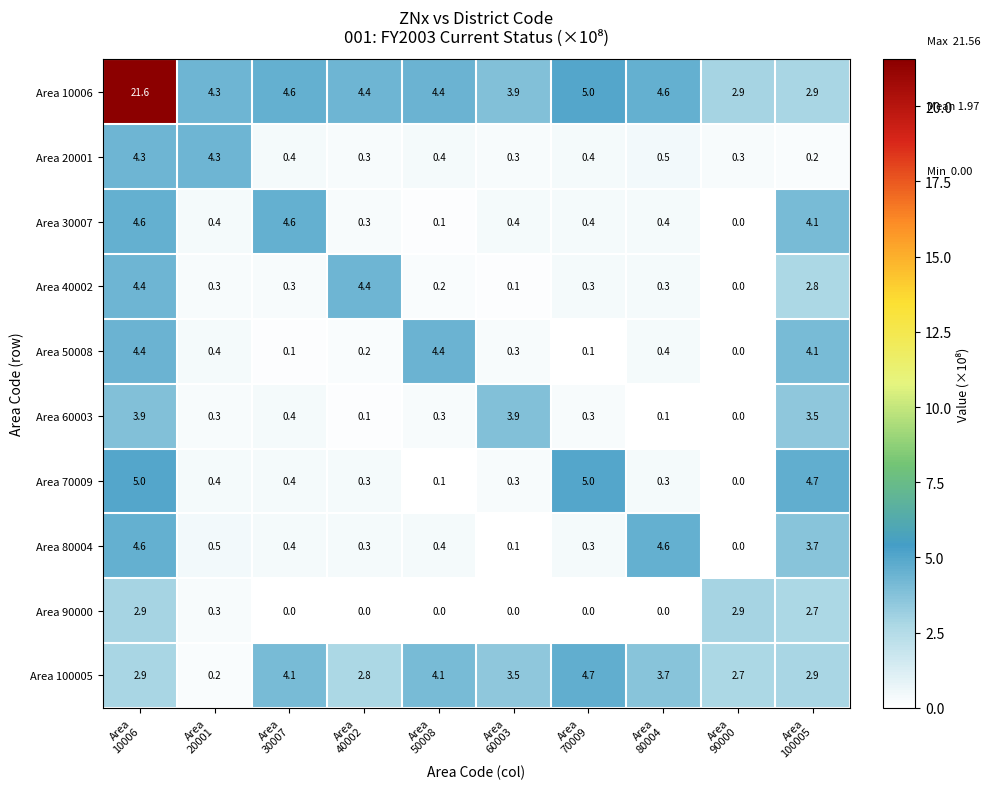

What is the sum of all Area 100005 values?

31.6